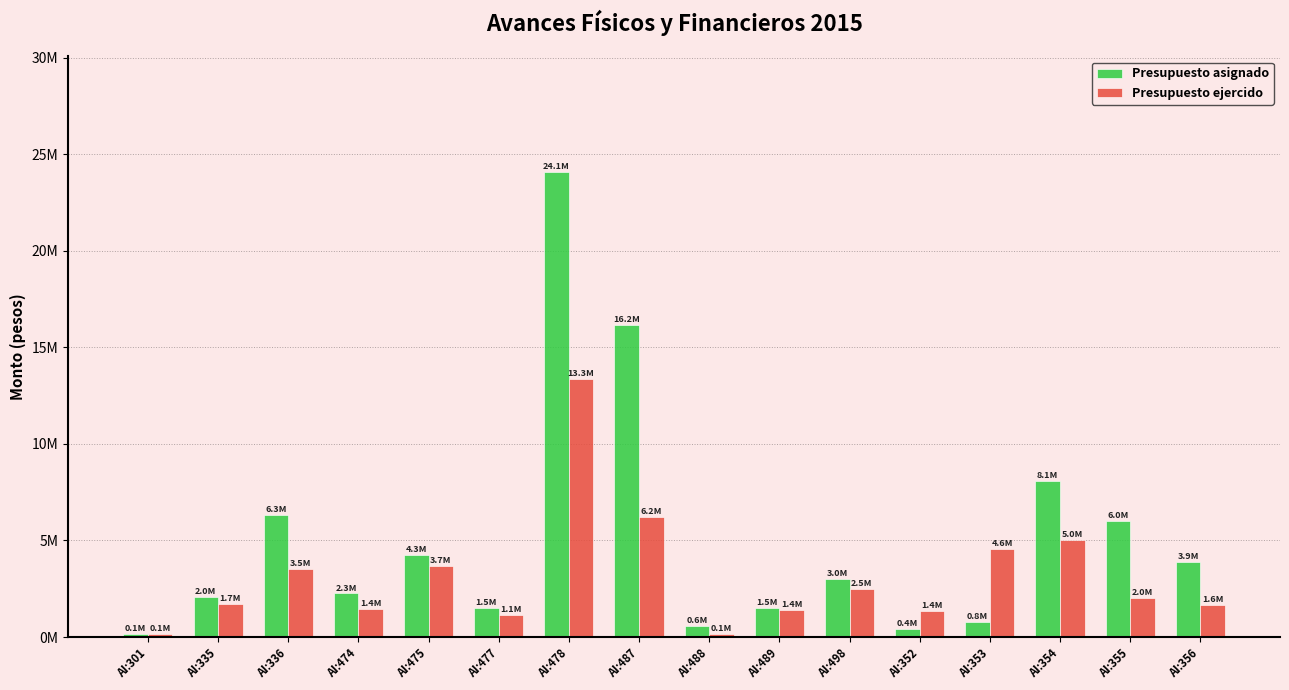

What is the maximum value shown in the chart?

24058271